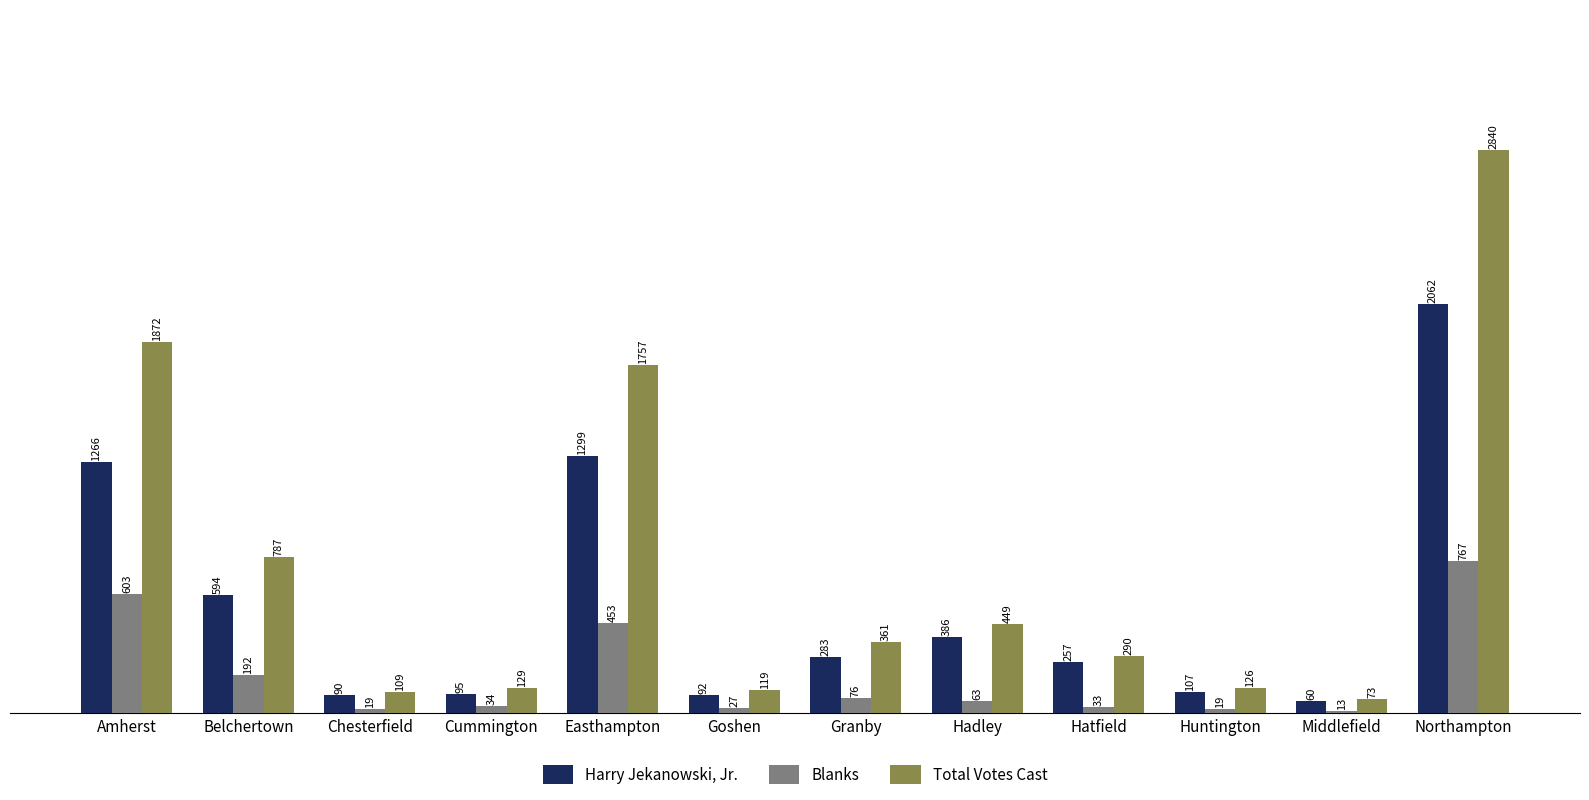

Is it true that Total Votes Cast equals 449 at Hadley?

True